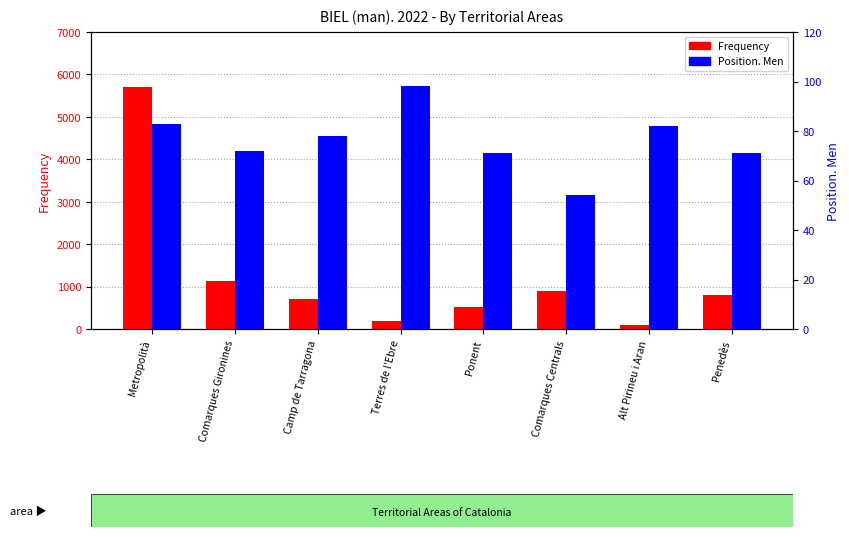

At Terres de l'Ebre, list the series in order from largest to smallest.

Frequency, Position. Men